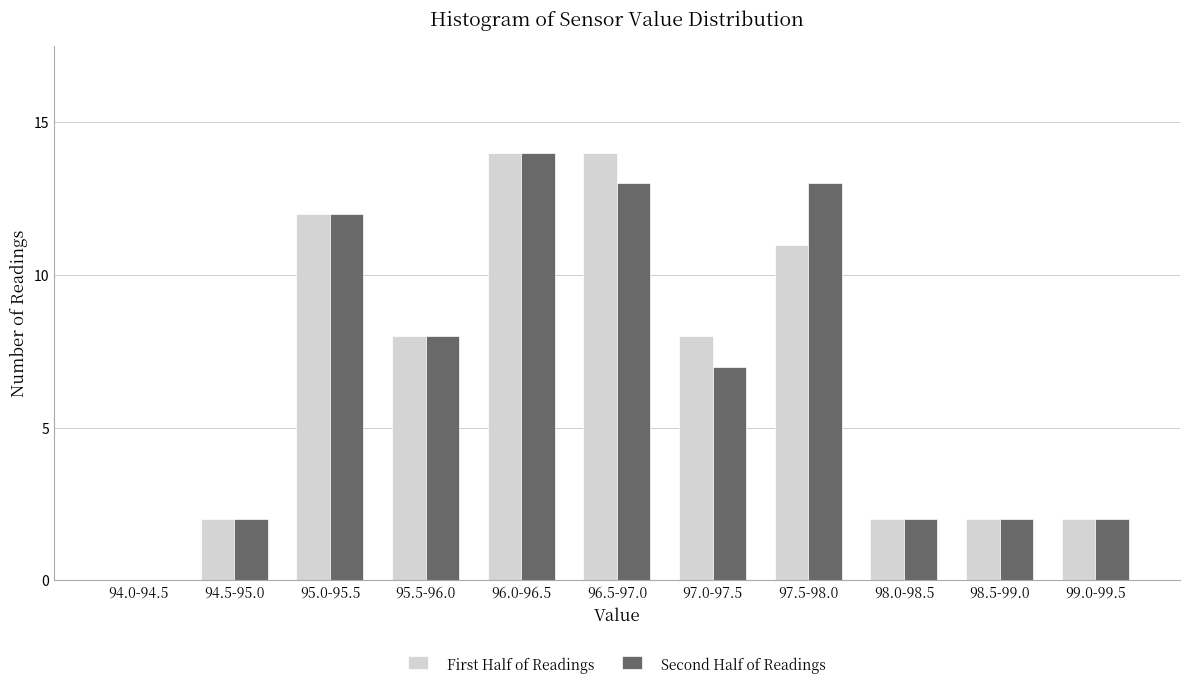

Reading left to right, transcribe all the data shown in this chart.

First Half of Readings: 94.0-94.5=0	94.5-95.0=2	95.0-95.5=12	95.5-96.0=8	96.0-96.5=14	96.5-97.0=14	97.0-97.5=8	97.5-98.0=11	98.0-98.5=2	98.5-99.0=2	99.0-99.5=2
Second Half of Readings: 94.0-94.5=0	94.5-95.0=2	95.0-95.5=12	95.5-96.0=8	96.0-96.5=14	96.5-97.0=13	97.0-97.5=7	97.5-98.0=13	98.0-98.5=2	98.5-99.0=2	99.0-99.5=2